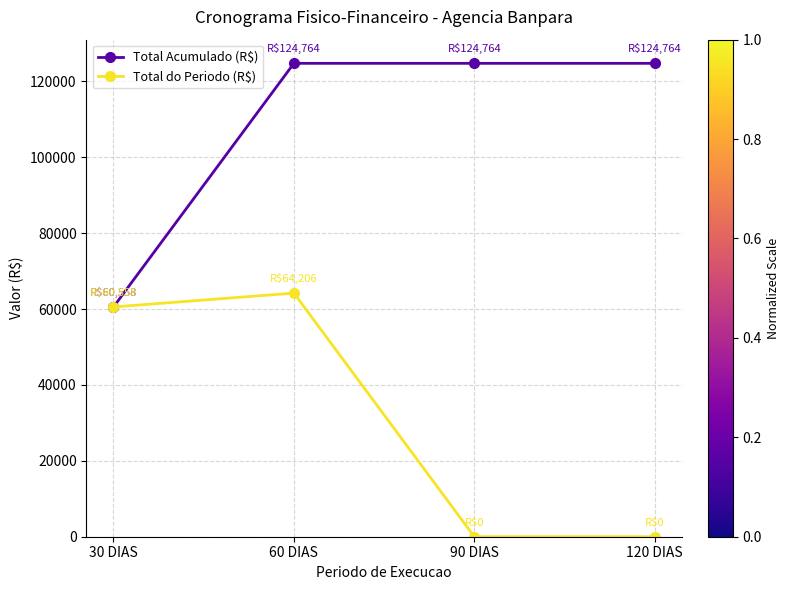

What is the difference between the second highest and second lowest values in the Total do Periodo (R$) series?

60557.7